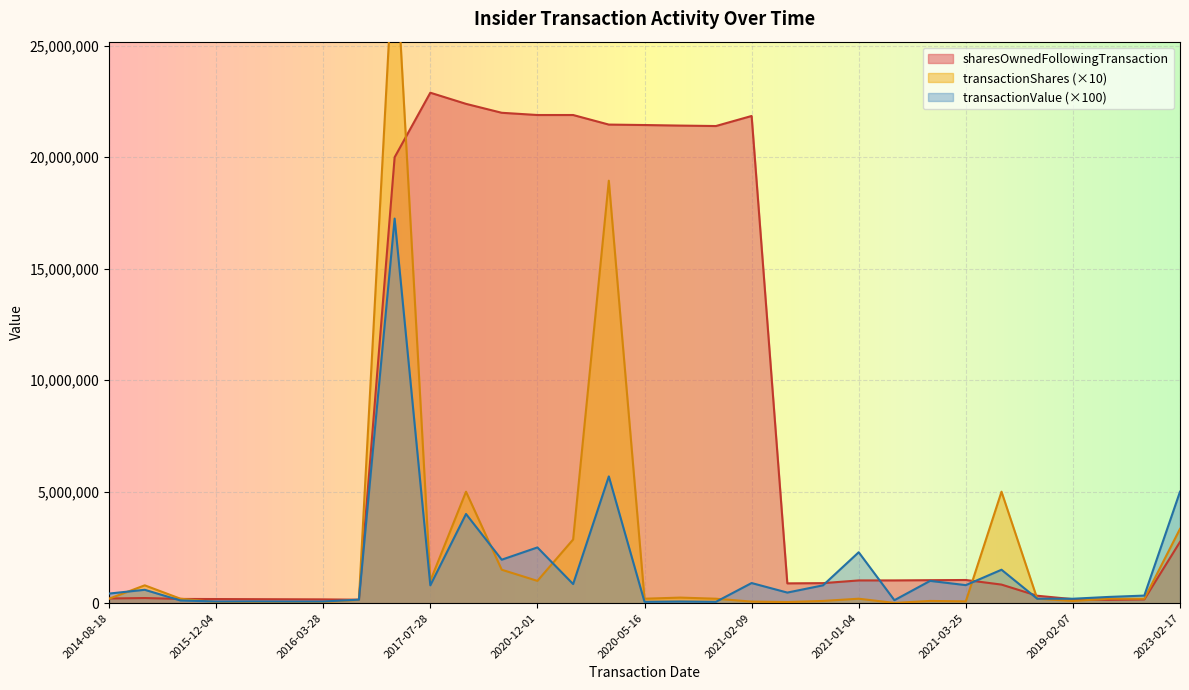

Is it true that transactionShares equals 1782807 at 2020-06-22?

False